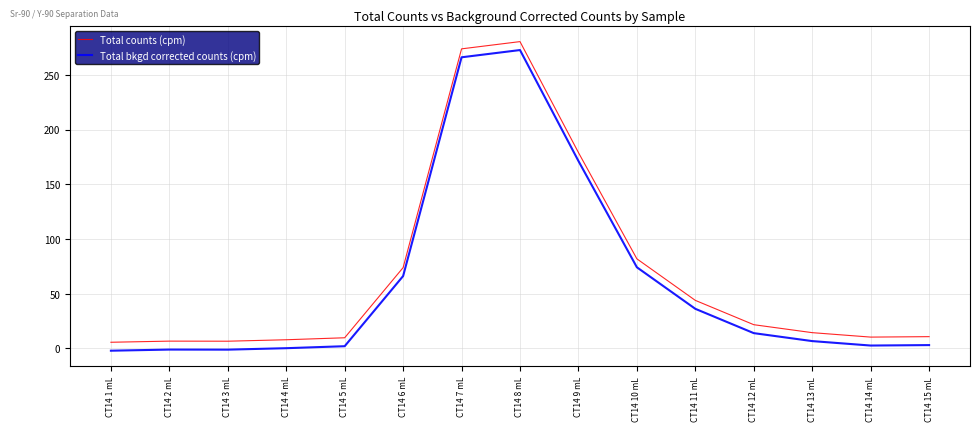

In Total counts (cpm), how many points are higher than both neighbors (excluding endpoints)?

2